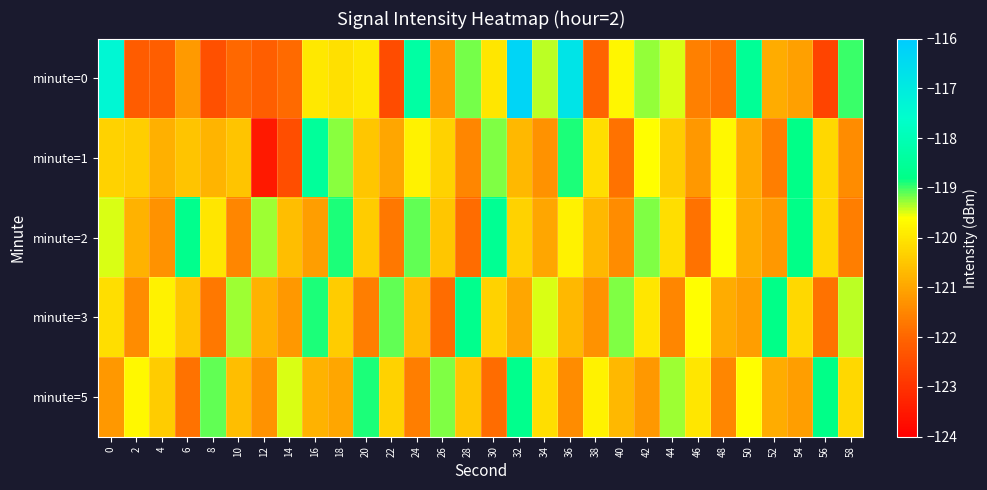

What is the spread (max minus min) of values at 6?

3.1